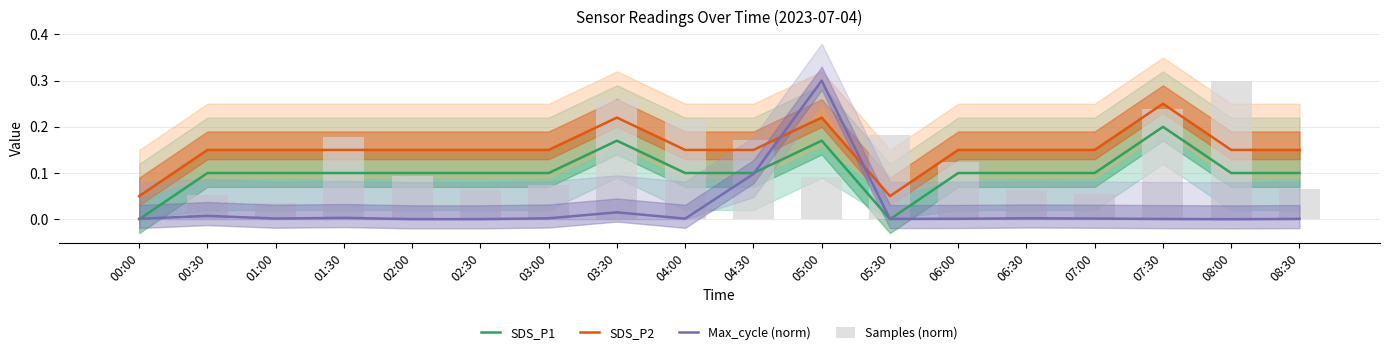

The value of Samples (norm) at 03:30 is 0.4. True or false?

False